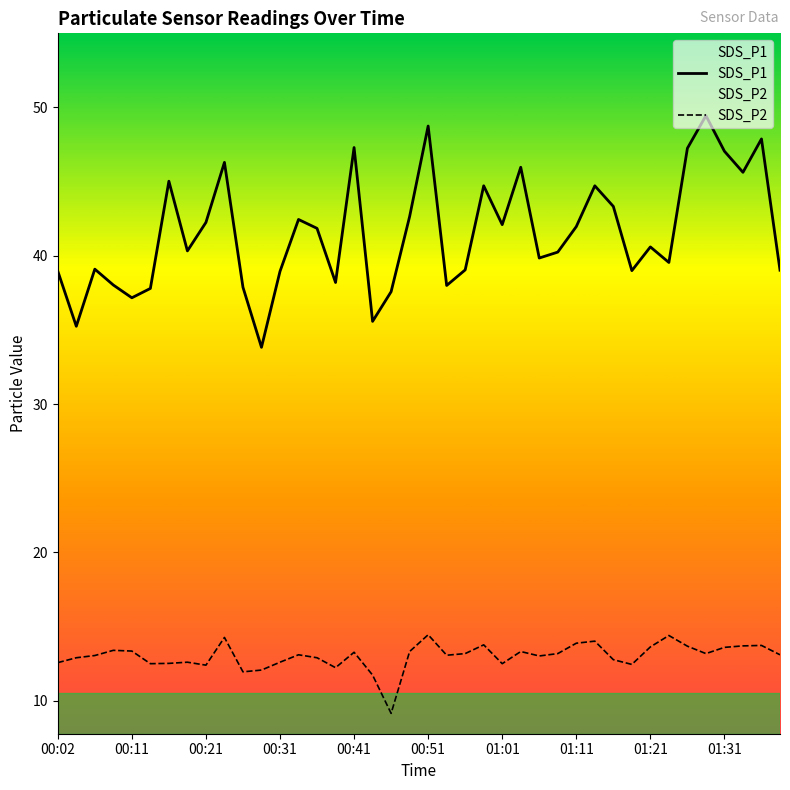

What is the sum of the SDS_P2 values at 22 and 10?

25.1